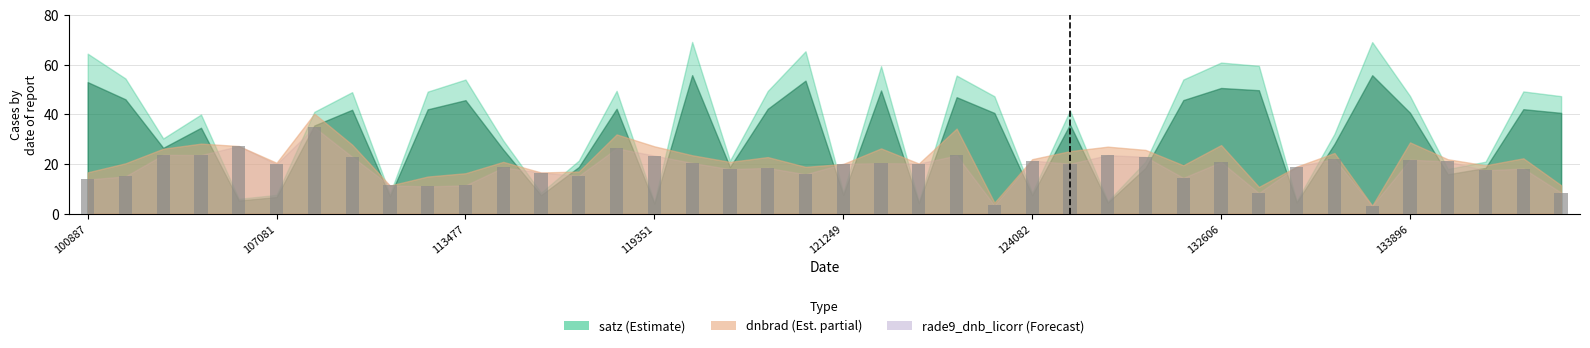

What is the value of the 3rd bar from the left?

23.7